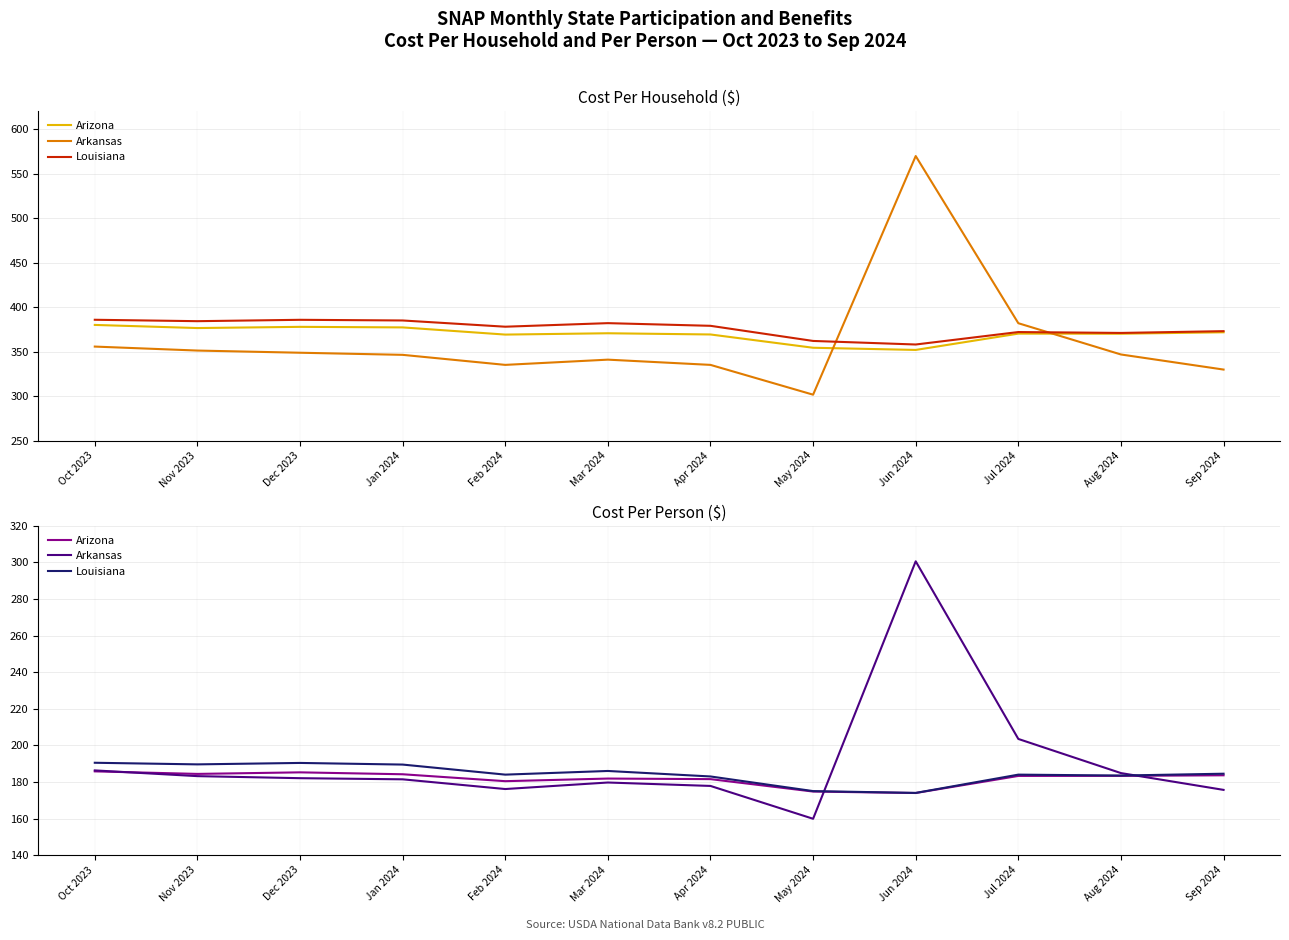

Which series has the largest range (max minus min)?

Arkansas